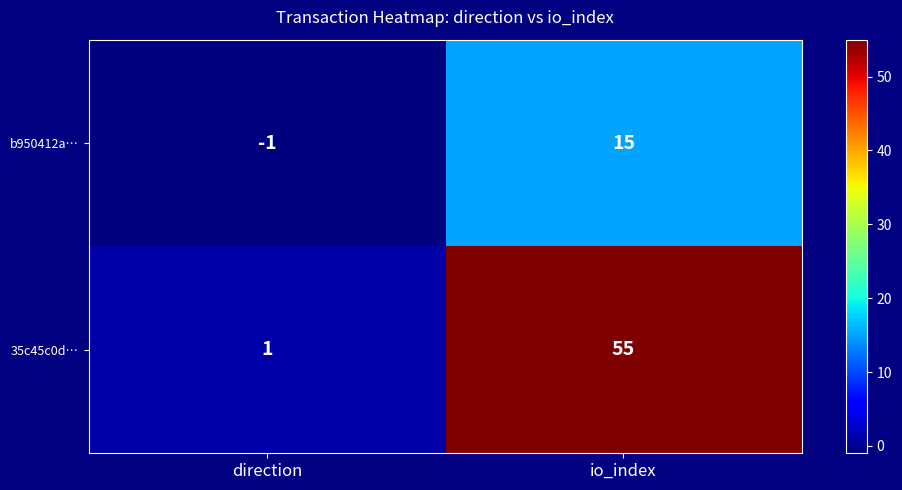

At which label is b950412a… closest to 7?

direction